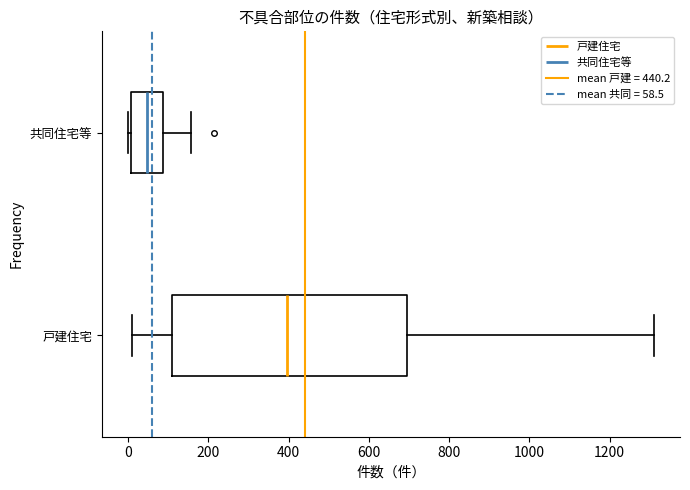

Reading bottom to top, read every box against the x-axis: the position of its median line, the range the box covers, and the ends of its whiskers. The values are not printed on the chart, so give them approximately, as read against the axis.

戸建住宅: median 400, box 100 to 700, whiskers 20 to 1320
共同住宅等: median 40, box 0 to 80, whiskers 0 (just left of the box's left edge) to 160